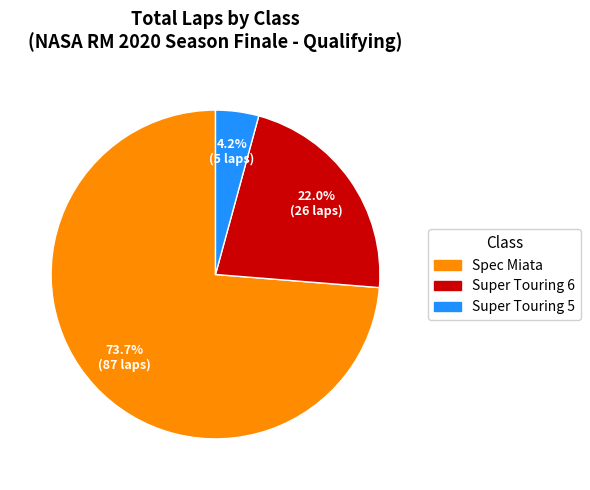

Rank the categories by value from lowest to highest.

Super Touring 5, Super Touring 6, Spec Miata